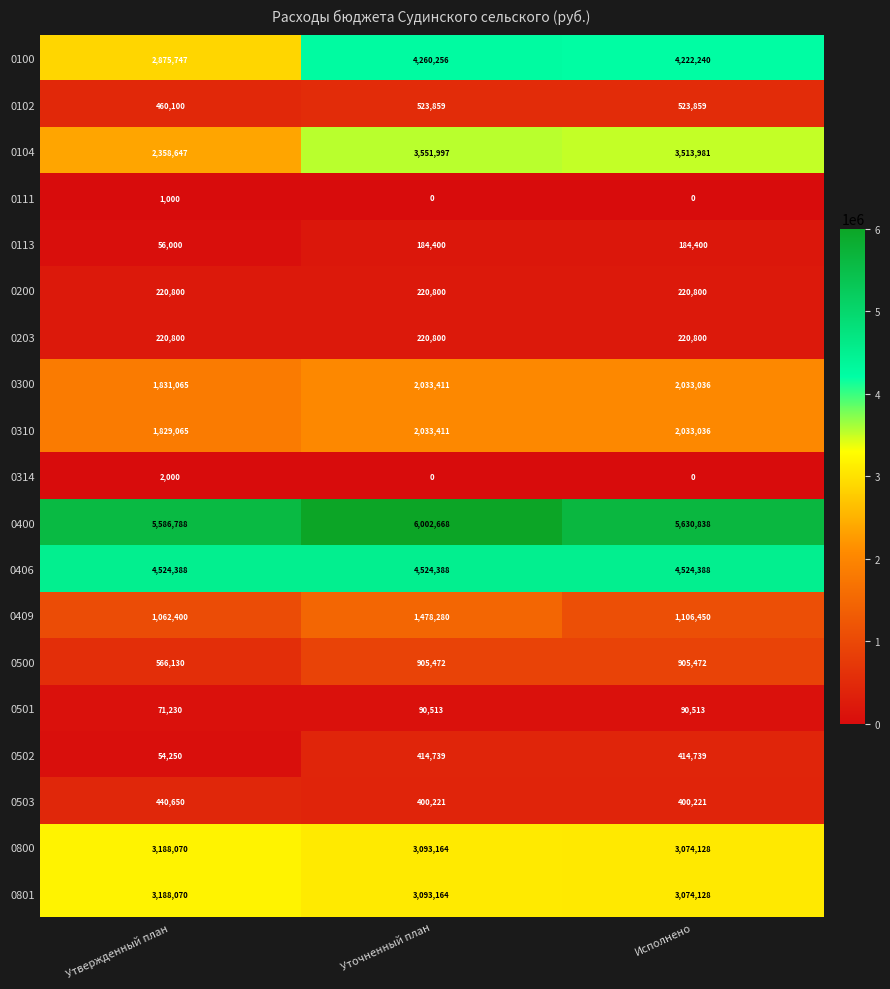

What is the difference between the highest and lowest values at Утвержденный план?

5585788